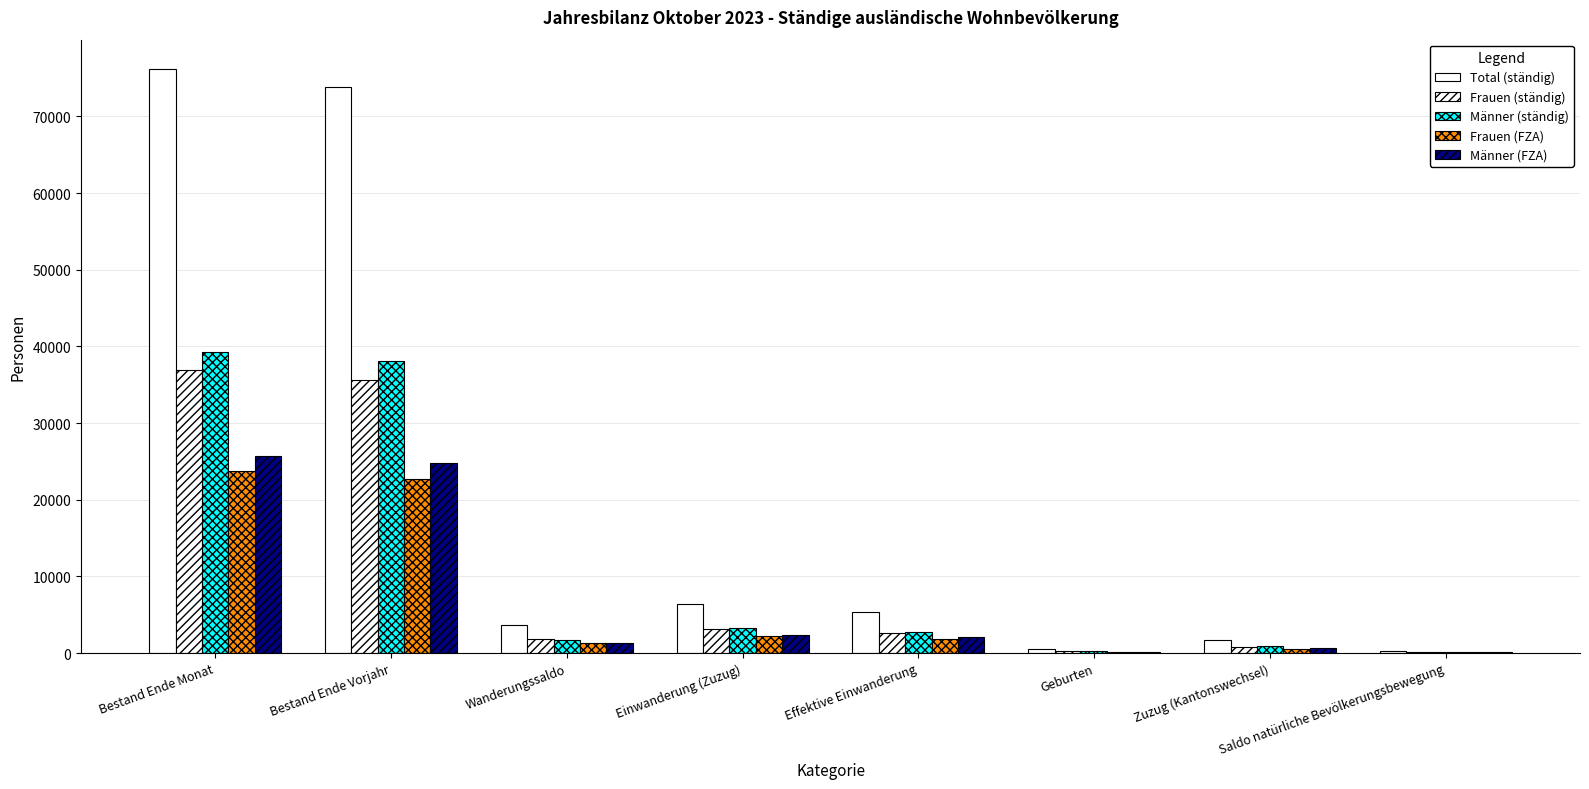

What is the difference between the maximum and minimum values in the Frauen (ständig) series?

36781